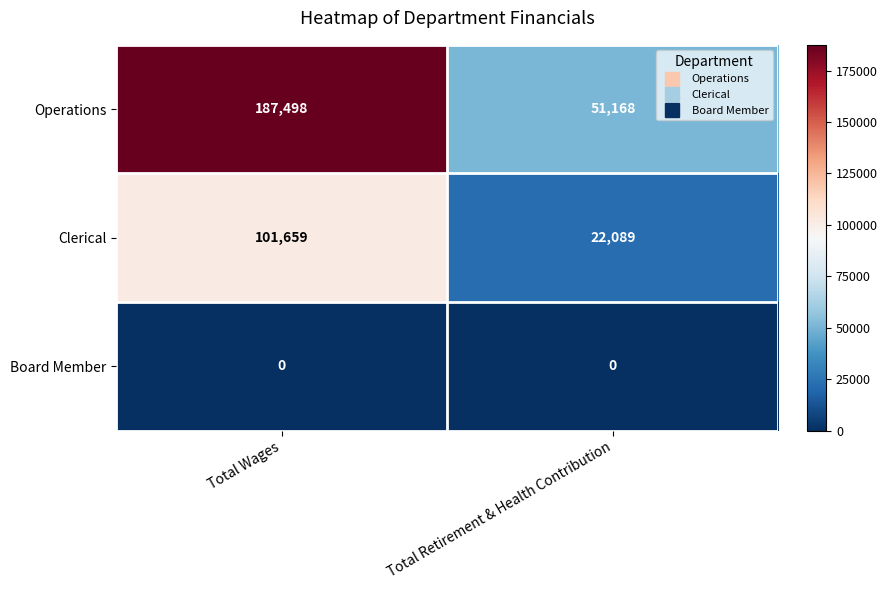

Reading right to left, extract all data points from this chart.

Operations: Total Retirement & Health Contribution=51168	Total Wages=187498
Clerical: Total Retirement & Health Contribution=22089	Total Wages=101659
Board Member: Total Retirement & Health Contribution=0	Total Wages=0